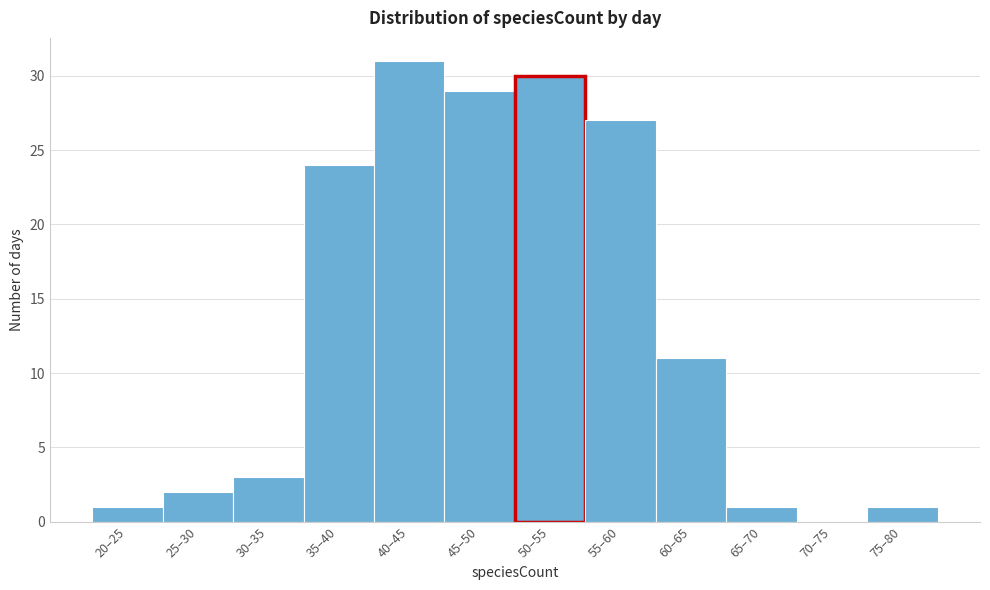

Reading left to right, what are all the values shown in this chart?

20–25=1	25–30=2	30–35=3	35–40=24	40–45=31	45–50=29	50–55=30	55–60=27	60–65=11	65–70=1	70–75=0	75–80=1